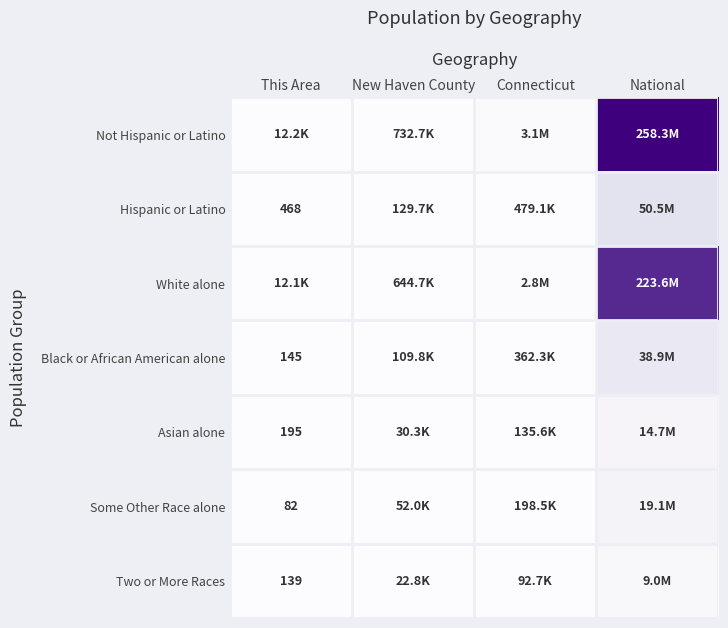

List the series in order of their peak value, lowest first.

Two or More Races, Asian alone, Some Other Race alone, Black or African American alone, Hispanic or Latino, White alone, Not Hispanic or Latino